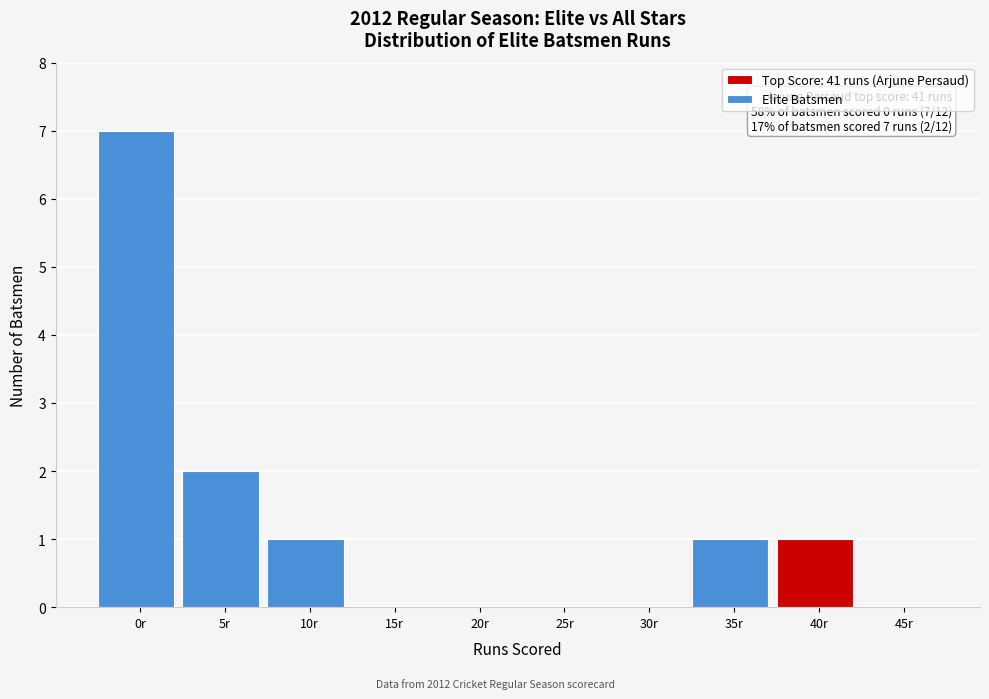

Reading left to right, transcribe all the data shown in this chart.

0r=7	5r=2	10r=1	15r=0	20r=0	25r=0	30r=0	35r=1	40r=1	45r=0